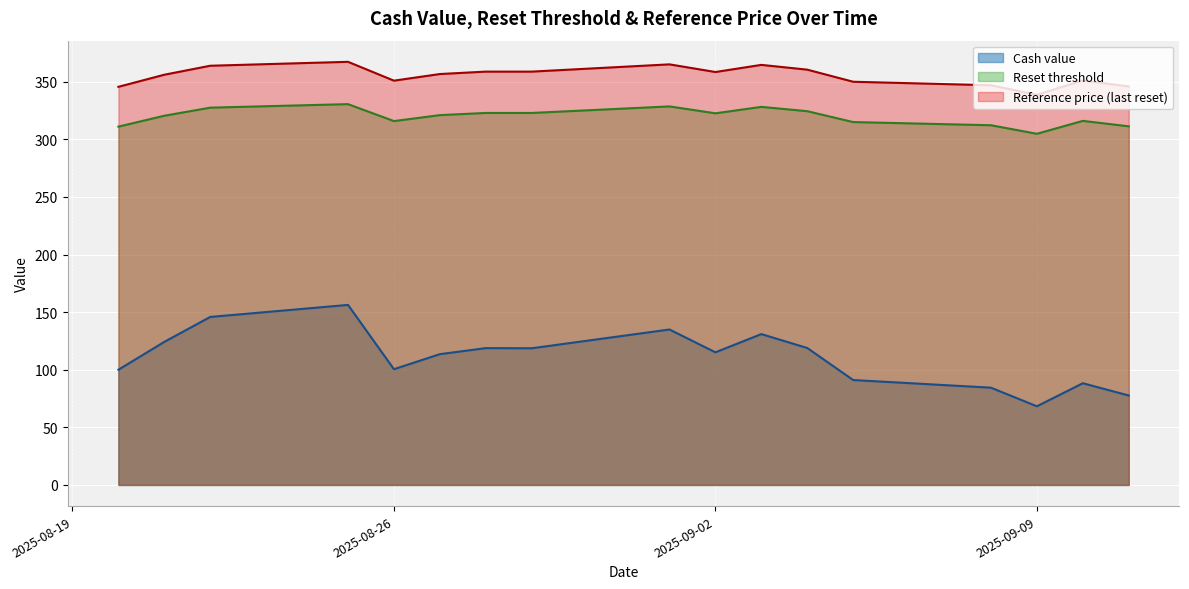

In Reference price (last reset) (line), how many points are higher than both neighbors (excluding endpoints)?

4